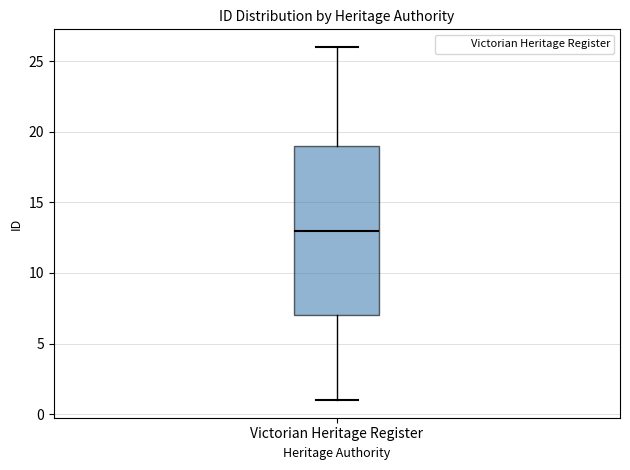

Read this box plot against the y-axis: the position of the median line, the range covered by the box, and the ends of both whiskers. The values are not printed on the chart, so give them approximately, as read against the axis.

median 13, box 7 to 19, whiskers 1 to 26